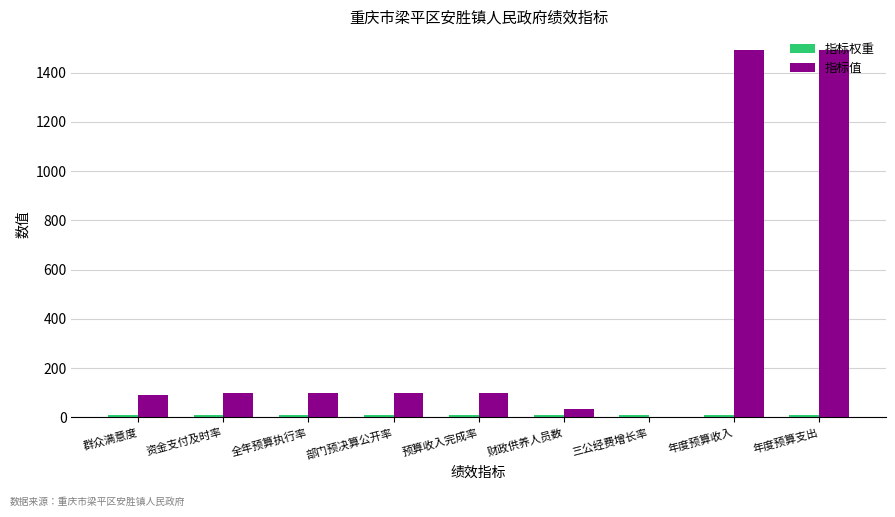

What is the maximum value for 指标值?

1493.5